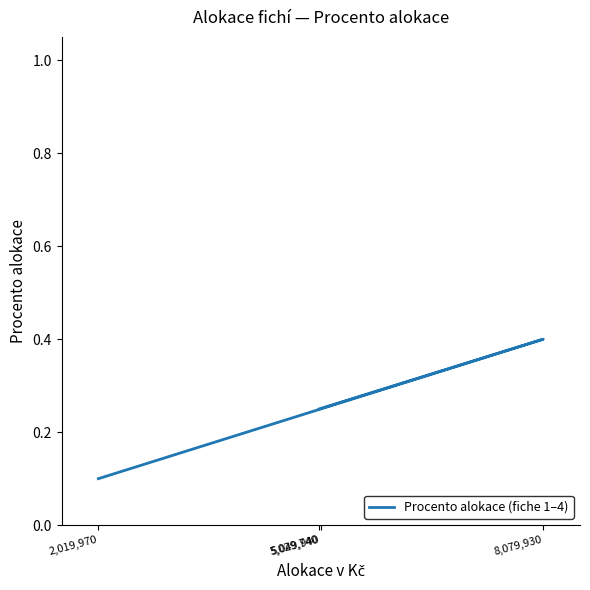

What is the greatest value displayed?

0.4